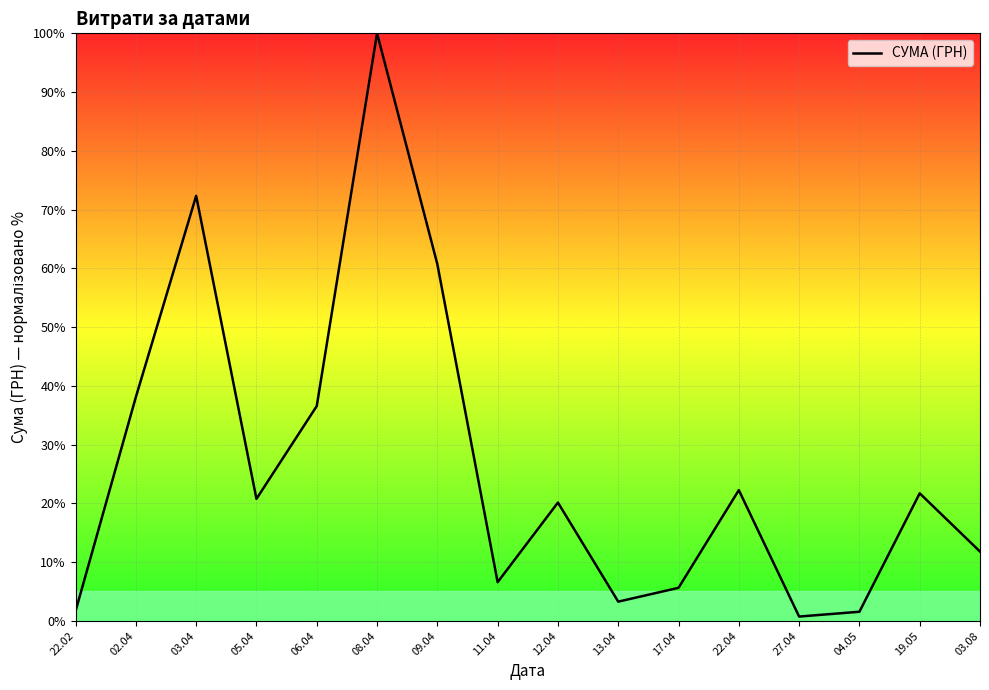

Which category has the highest value across all series?

08.04